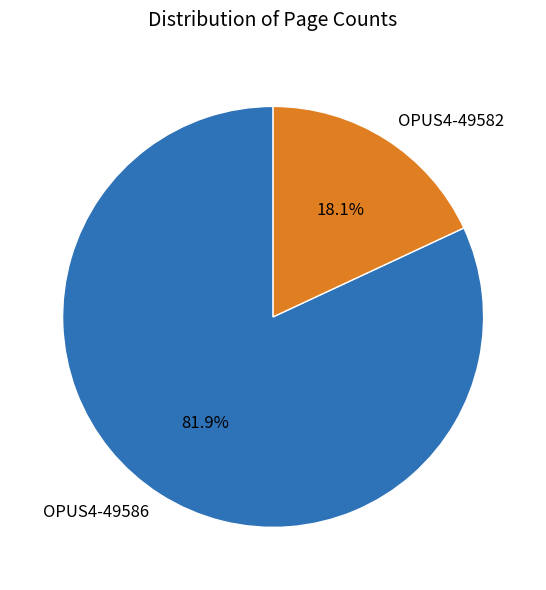

What is the smallest slice in the pie chart?

OPUS4-49582